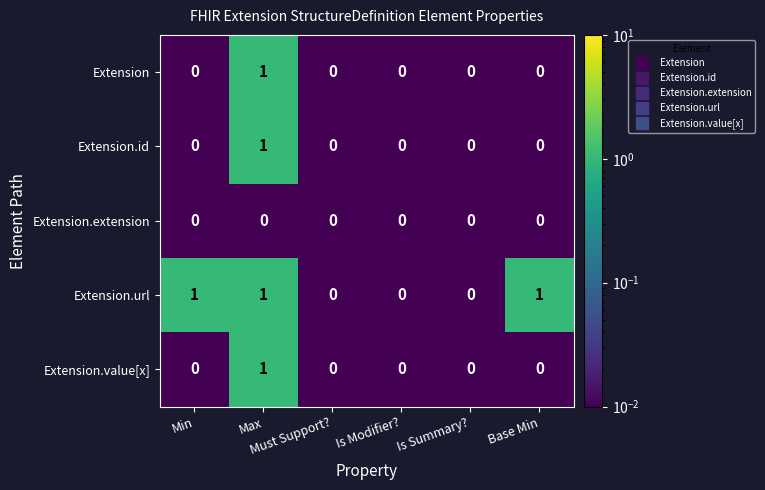

How many Extension values are between 0 and 1?

6